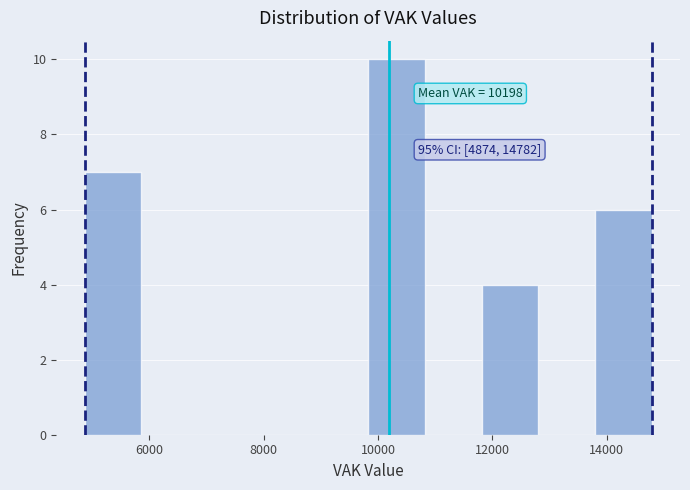

Which range on the x-axis has the tallest bar?

9800 to 10800